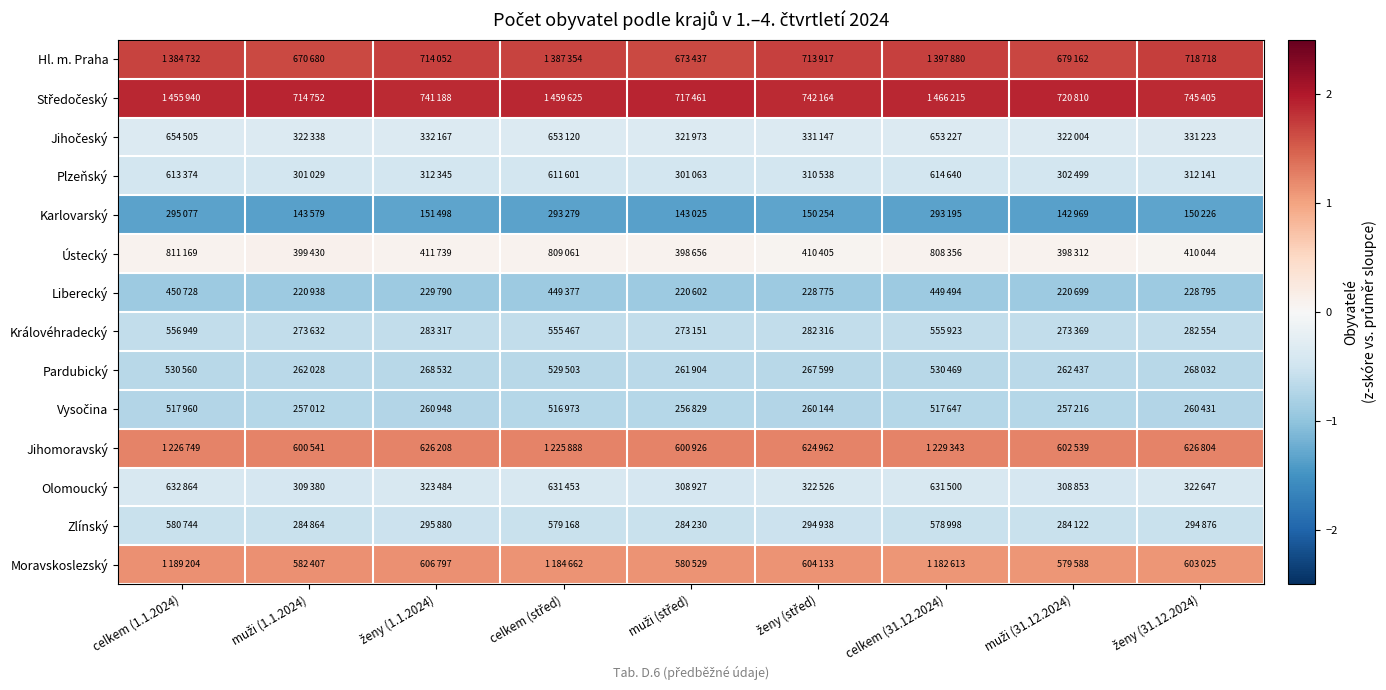

What is the spread (max minus min) of values at ženy (1.1.2024)?

3.2